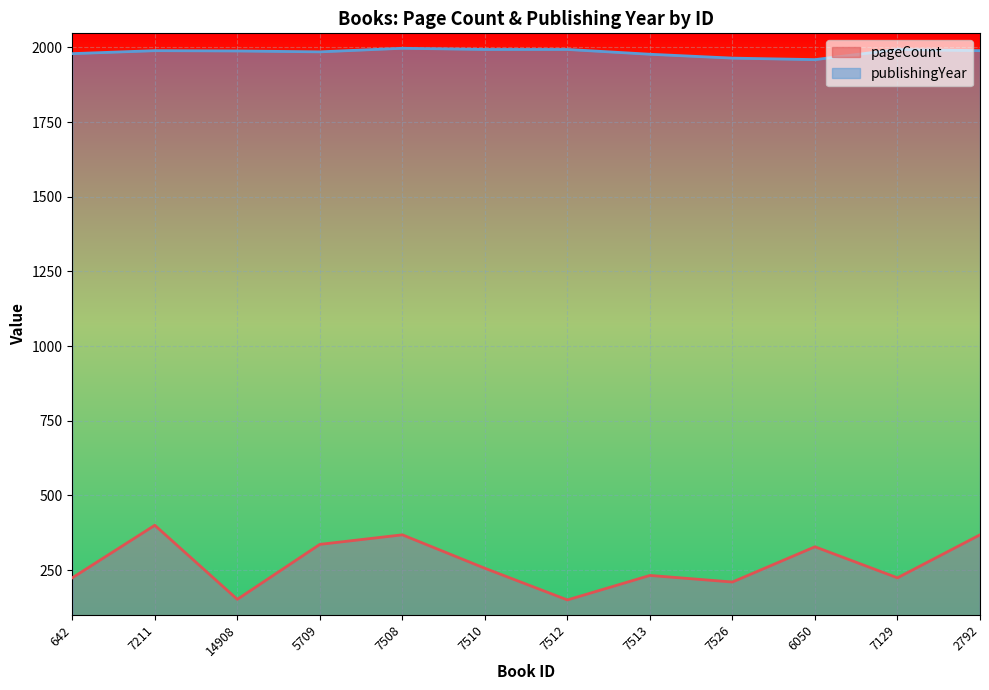

Which series changed the most between 7211 and 7513?

pageCount